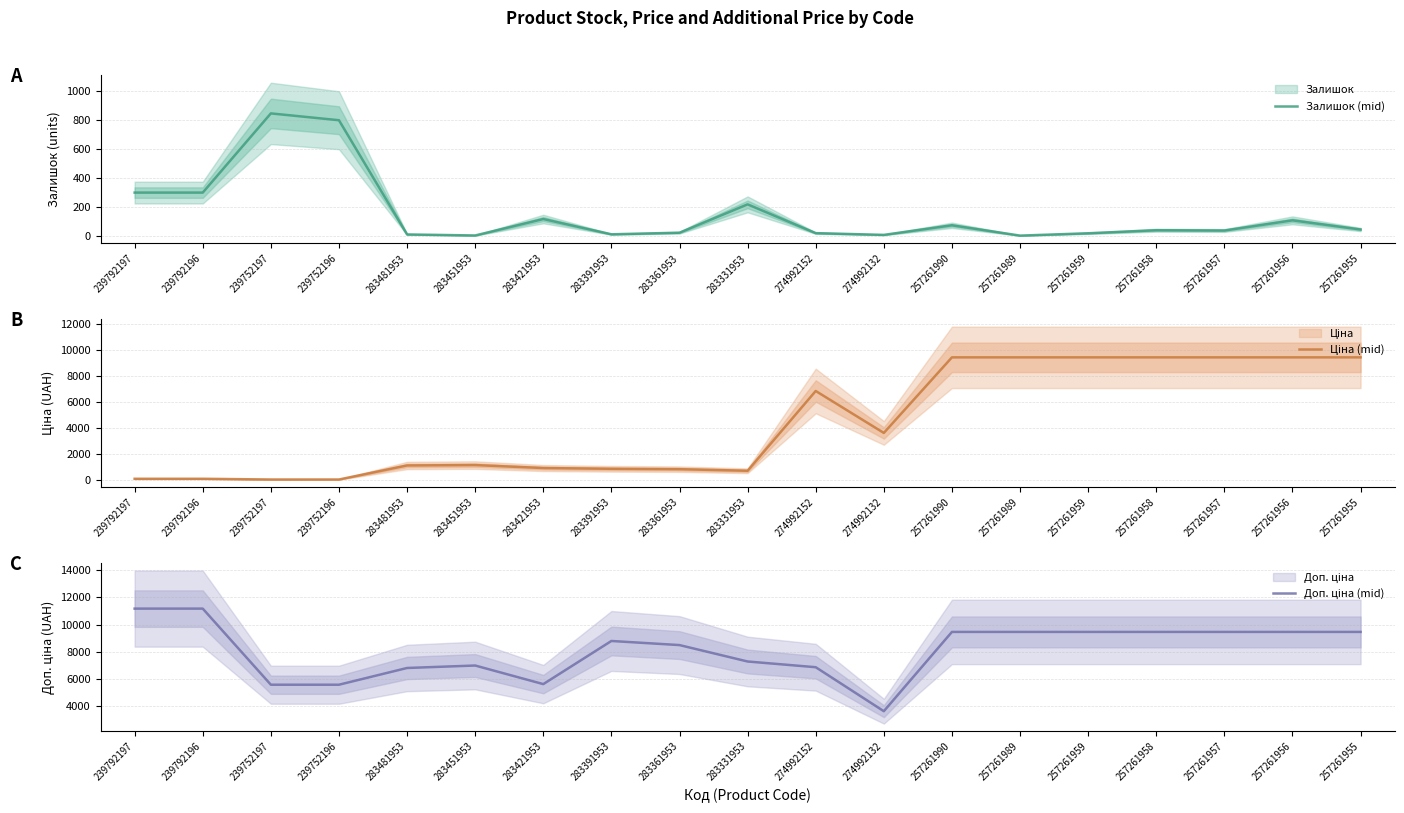

What position from the right is 257261990?

7